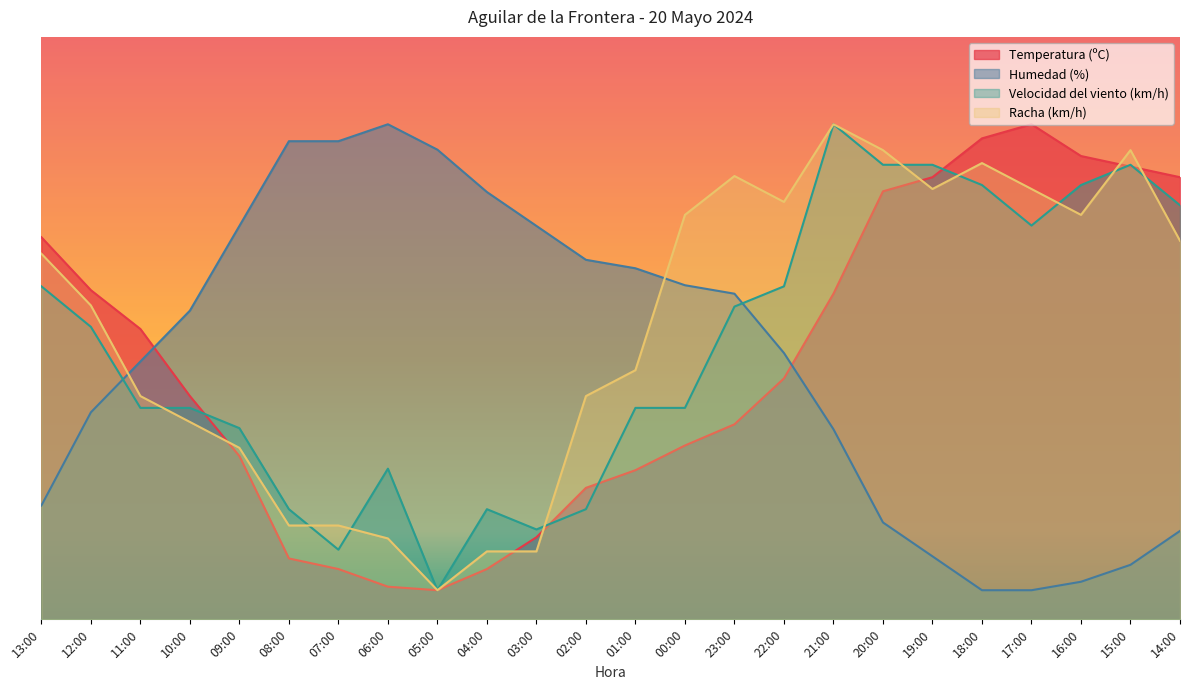

What is the average value of the Velocidad del viento (km/h) series?

46.6